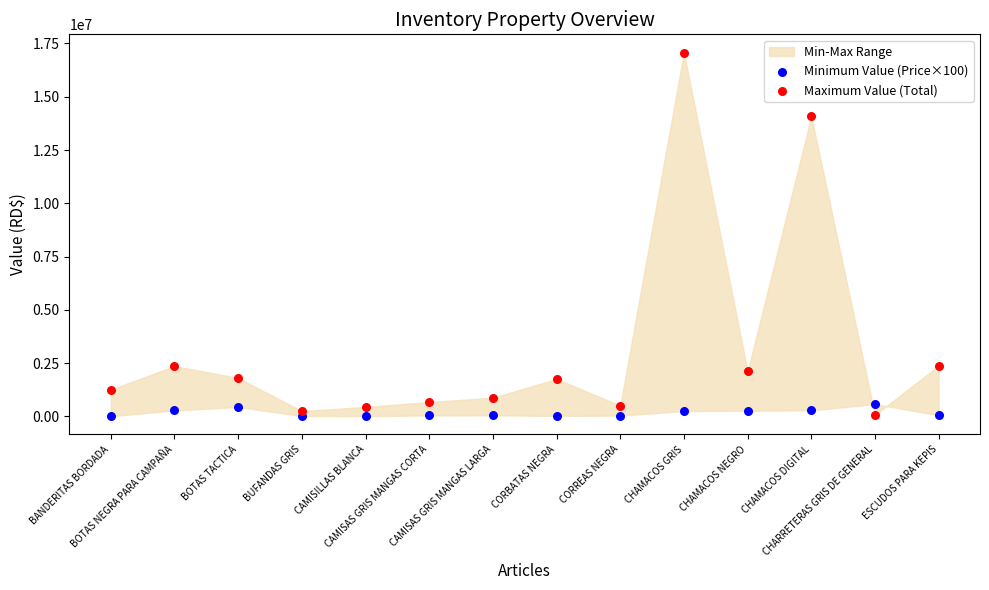

Which series has the largest Y range (max minus min)?

Maximum Value (Total)